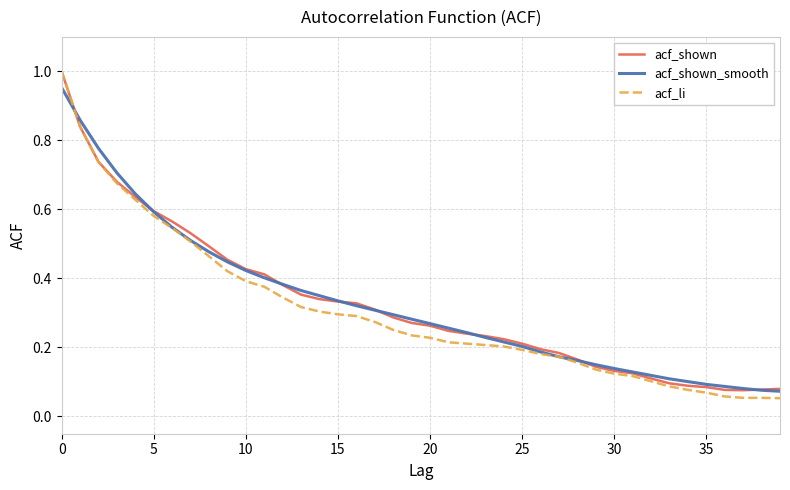

Which series has the widest spread of values?

acf_li